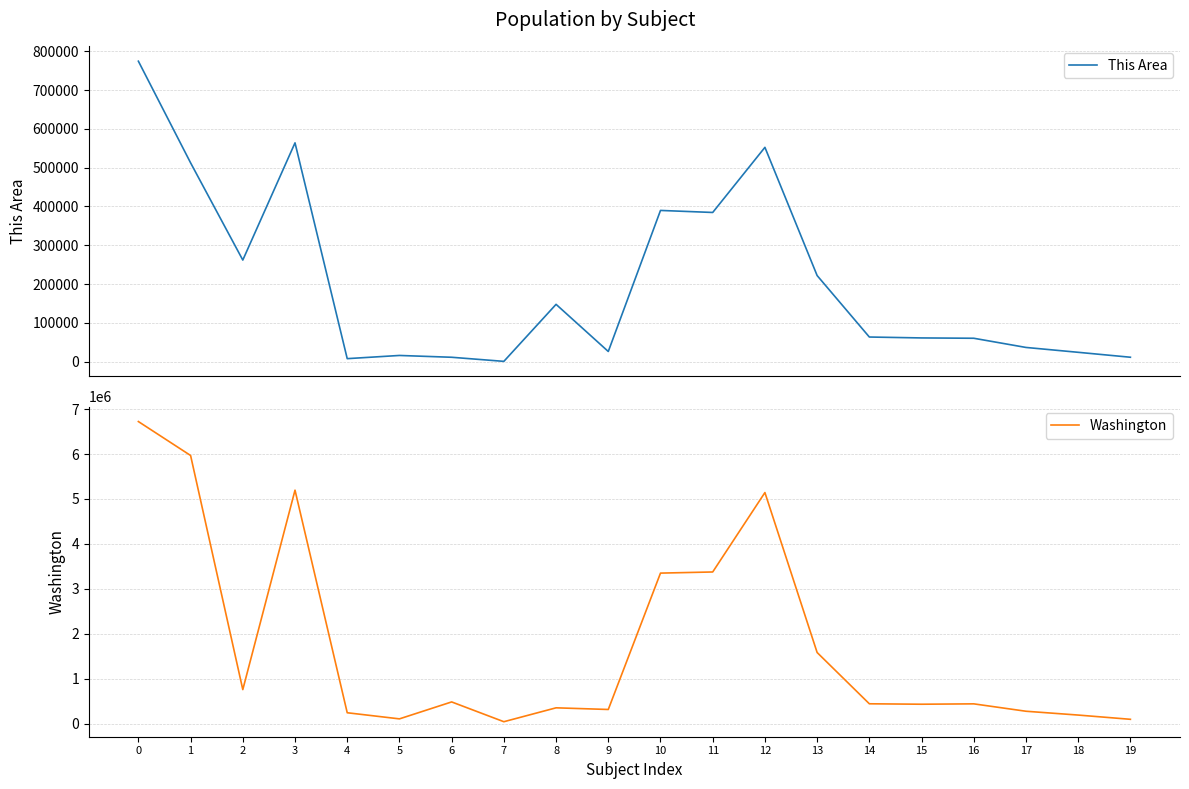

In This Area, how many points are higher than both neighbors (excluding endpoints)?

5